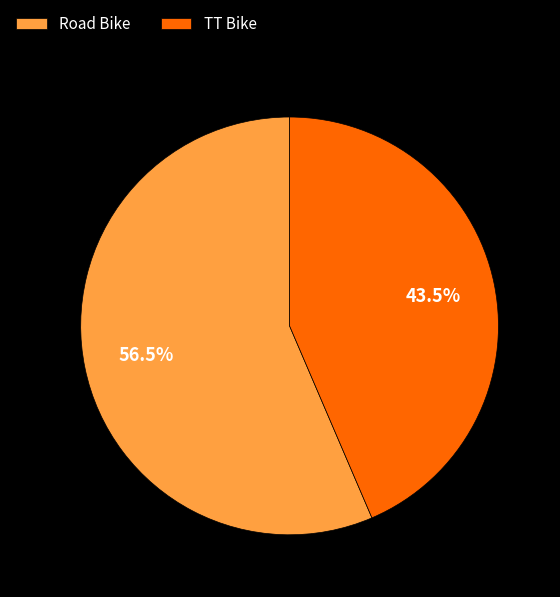

To the nearest percent, what is the difference between the largest and smallest slice percentages?

13%